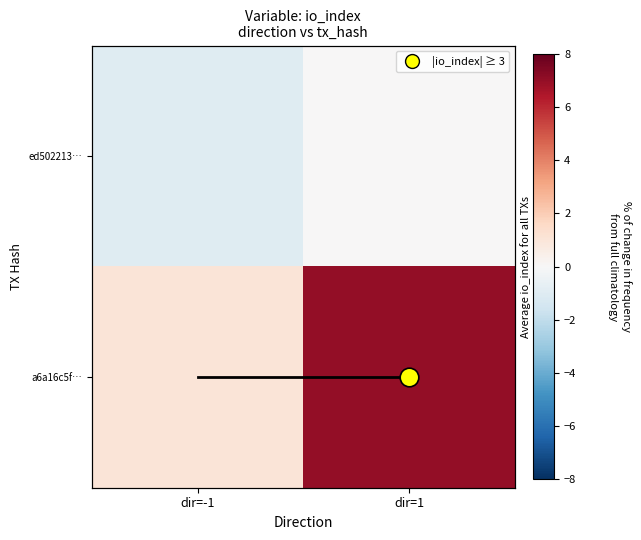

The ed502213… series shows 0 at dir=1. True or false?

True